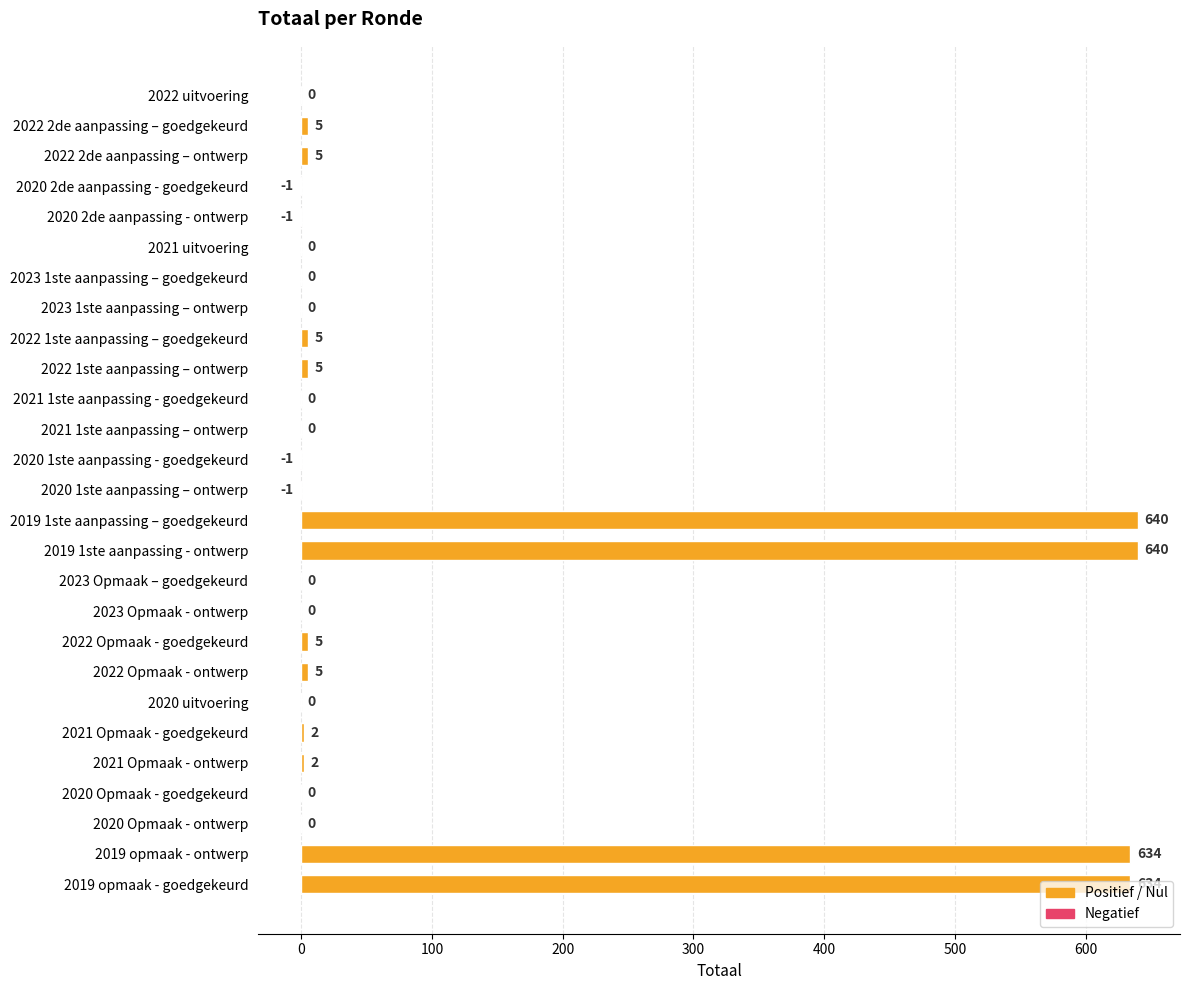

What is the sum of the values at 2021 1ste aanpassing - goedgekeurd and 2022 2de aanpassing – goedgekeurd?

5